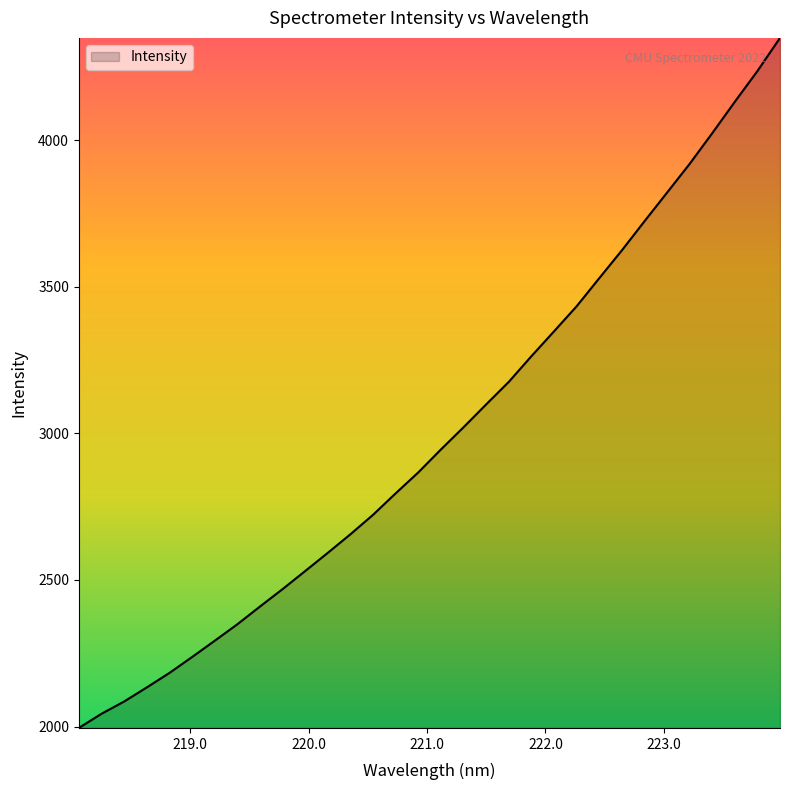

What is the greatest value displayed?

4349.3